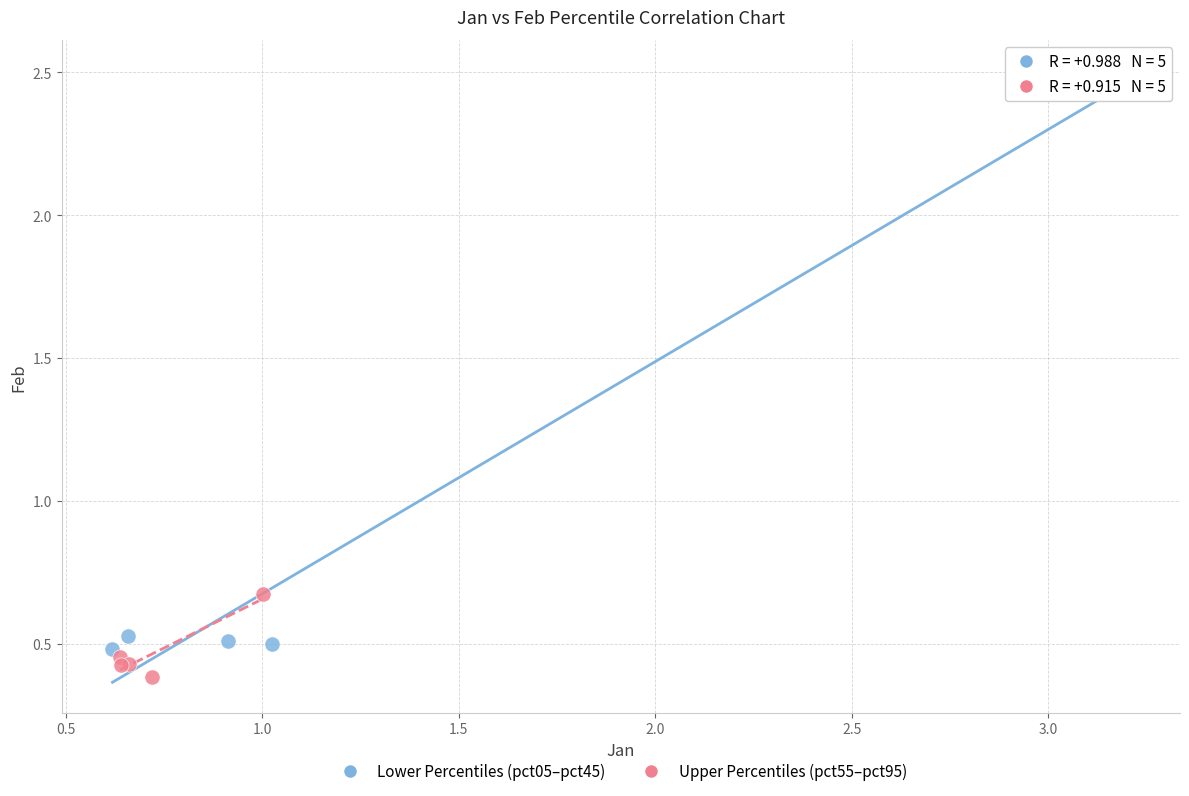

What are all the series names shown in the legend?

Lower Percentiles (pct05–pct45), Upper Percentiles (pct55–pct95)